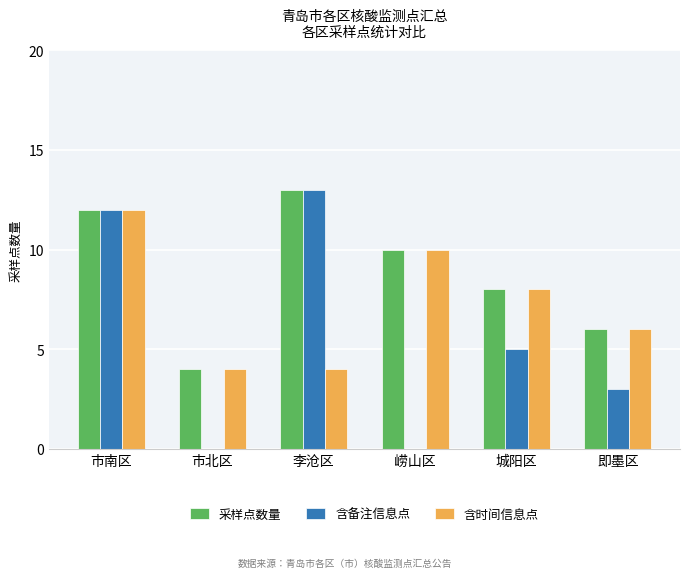

Reading right to left, list all the values displayed in this chart.

采样点数量: 6	8	10	13	4	12
含备注信息点: 3	5	0	13	0	12
含时间信息点: 6	8	10	4	4	12